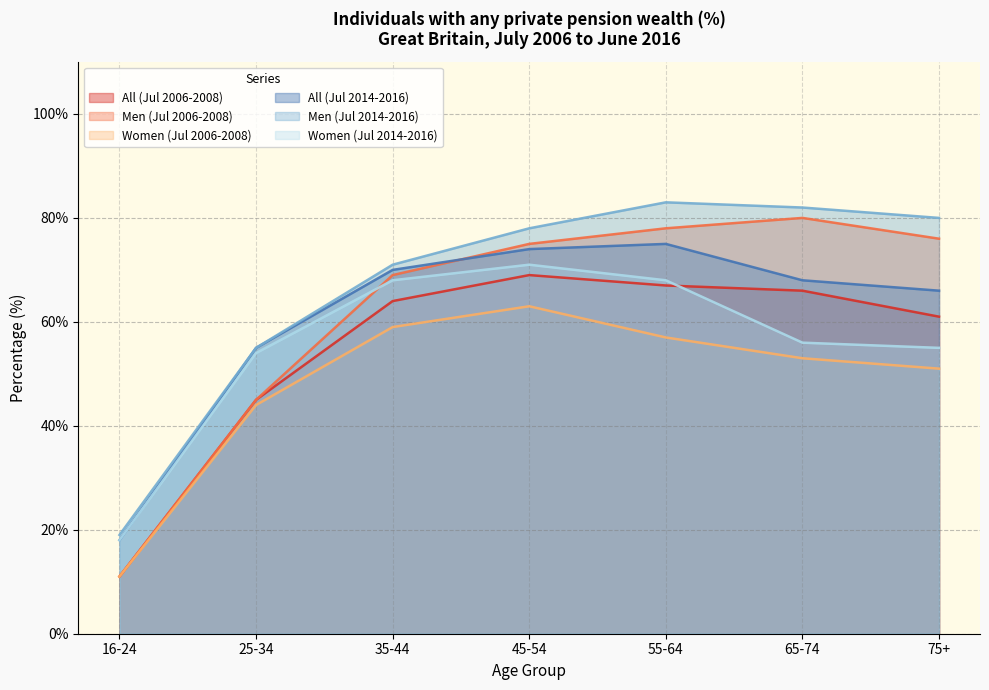

Count the number of categories in the chart.

7